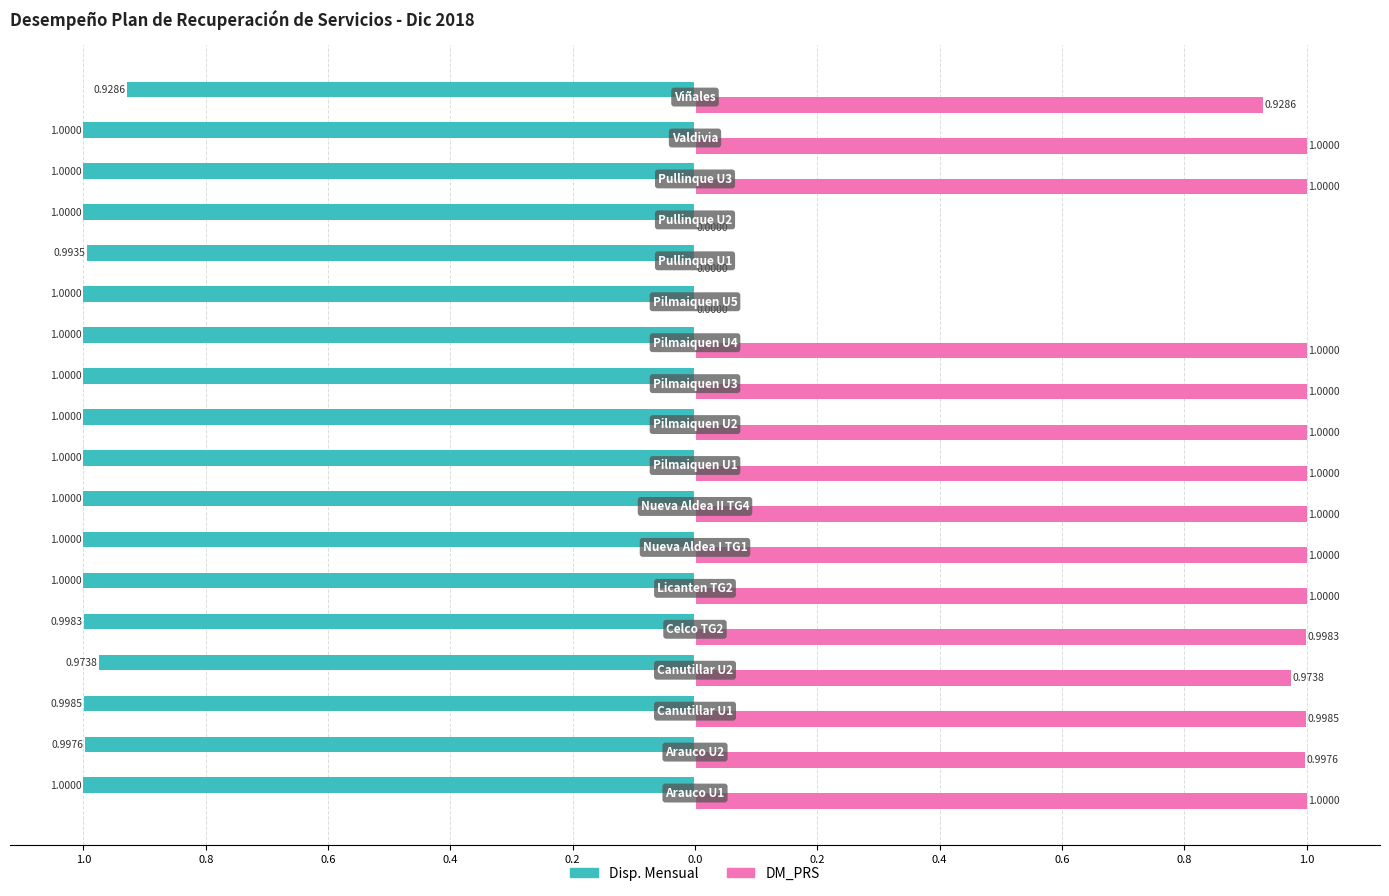

What are all the series names shown in the legend?

Disp. Mensual, DM_PRS